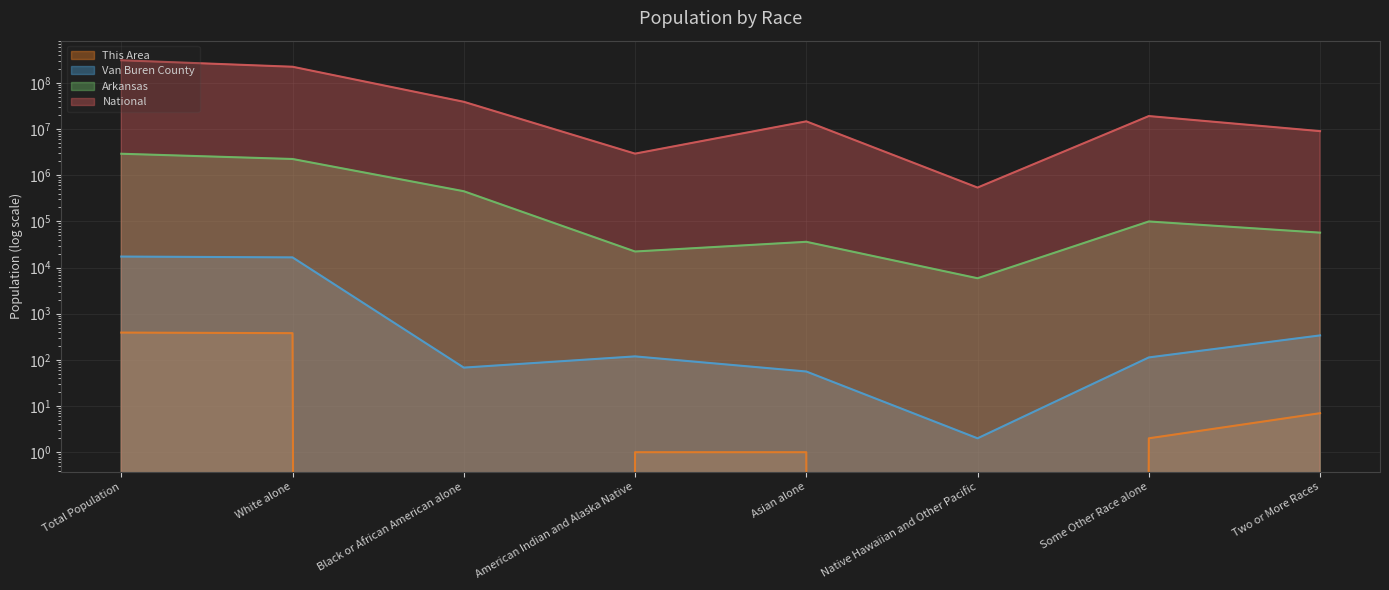

Reading left to right, list all the values displayed in this chart.

This Area: Total Population=390	White alone=379	Black or African American alone=0	American Indian and Alaska Native=1	Asian alone=1	Native Hawaiian and Other Pacific=0	Some Other Race alone=2	Two or More Races=7
Van Buren County: Total Population=17295	White alone=16598	Black or African American alone=68	American Indian and Alaska Native=119	Asian alone=56	Native Hawaiian and Other Pacific=2	Some Other Race alone=113	Two or More Races=339
Arkansas: Total Population=2915918	White alone=2245229	Black or African American alone=449895	American Indian and Alaska Native=22248	Asian alone=36102	Native Hawaiian and Other Pacific=5863	Some Other Race alone=99571	Two or More Races=57010
National: Total Population=308745538	White alone=223553265	Black or African American alone=38929319	American Indian and Alaska Native=2932248	Asian alone=14674252	Native Hawaiian and Other Pacific=540013	Some Other Race alone=19107368	Two or More Races=9009073